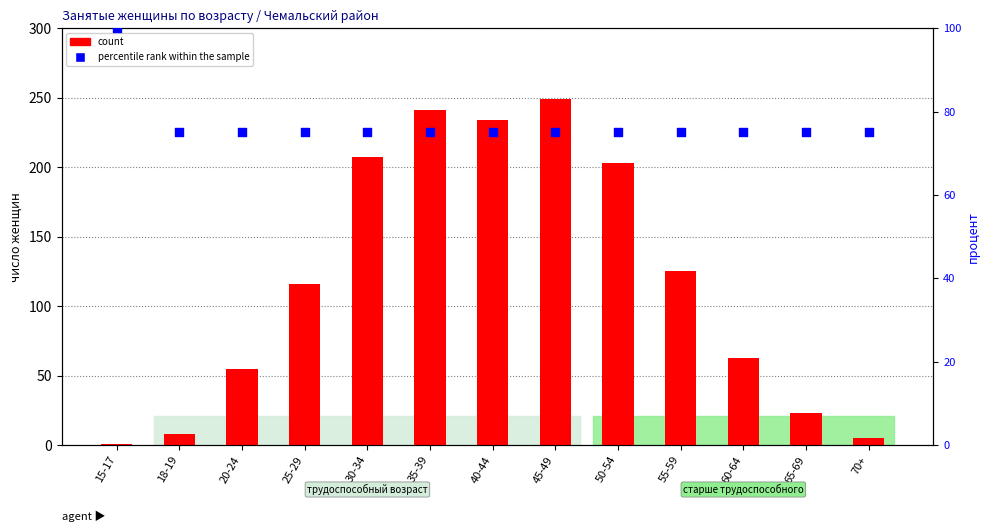

Which series has the largest Y range (max minus min)?

count